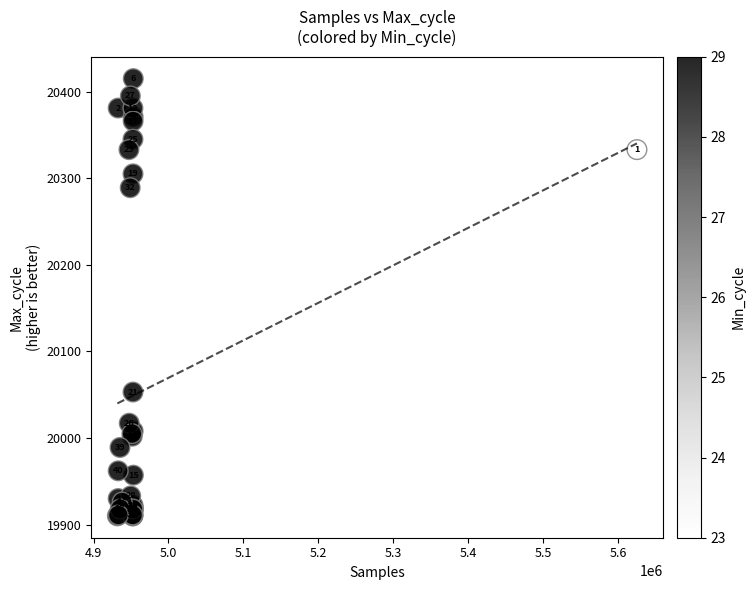

What Y value in the scatter plot is closest to 20162?

20053